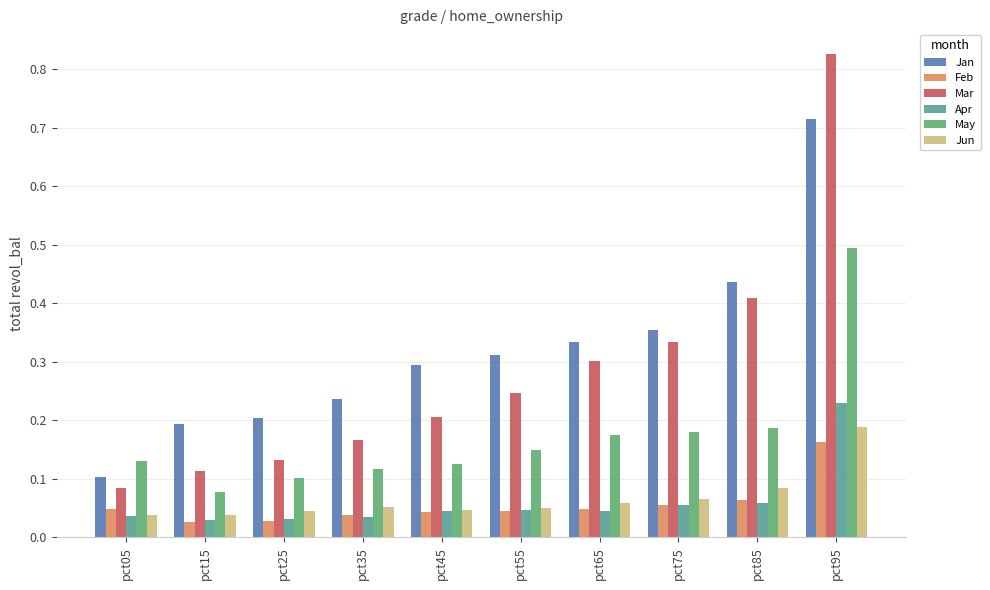

Where is Jan nearest to the value 0?

pct05